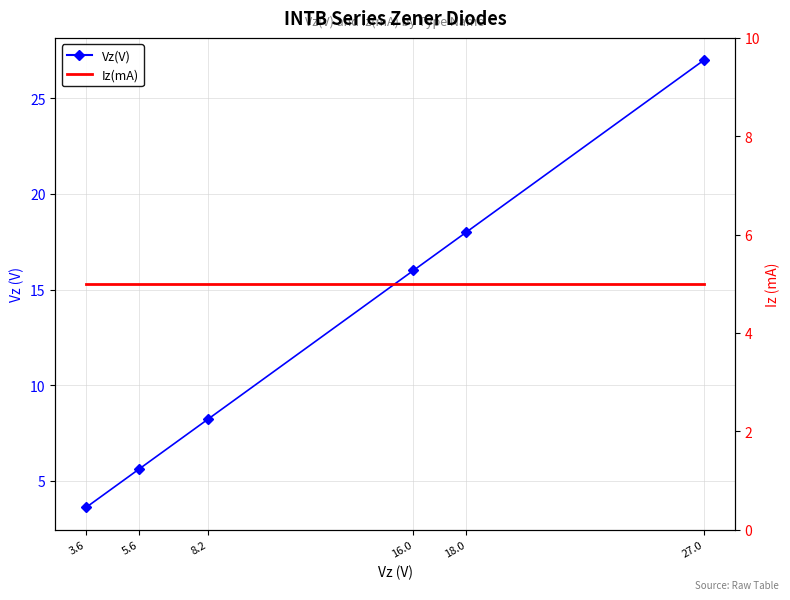

Reading left to right, list all the values displayed in this chart.

Vz(V): 3.6=3.6	5.6=5.6	8.2=8.2	16.0=16.0	18.0=18.0	27.0=27.0
Iz(mA): 3.6=5.0	5.6=5.0	8.2=5.0	16.0=5.0	18.0=5.0	27.0=5.0